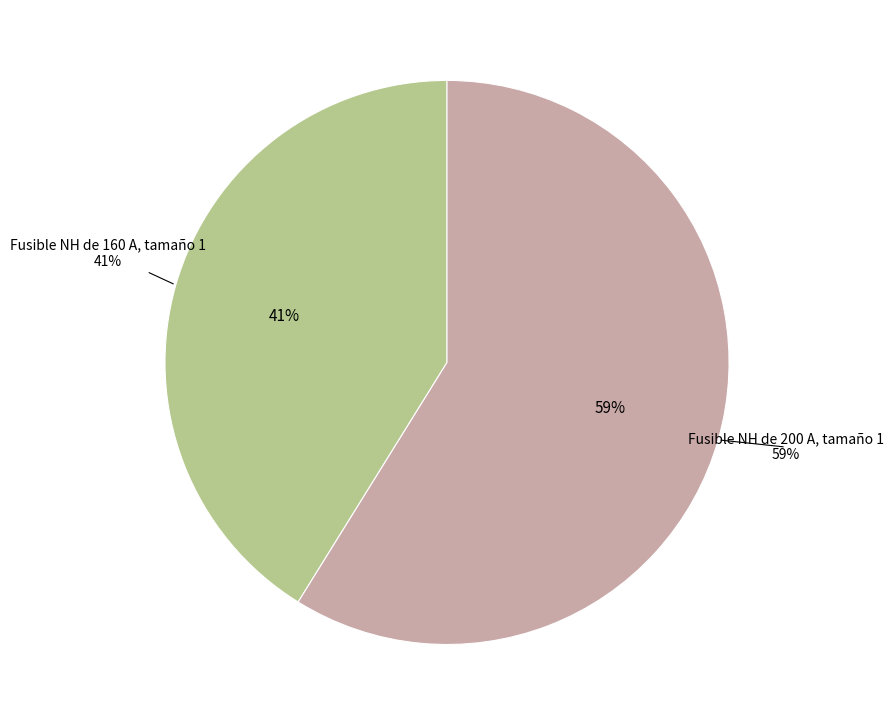

What is the change in value from Fusible NH de 160 A, tamaño 1 to Fusible NH de 200 A, tamaño 1?

+3972